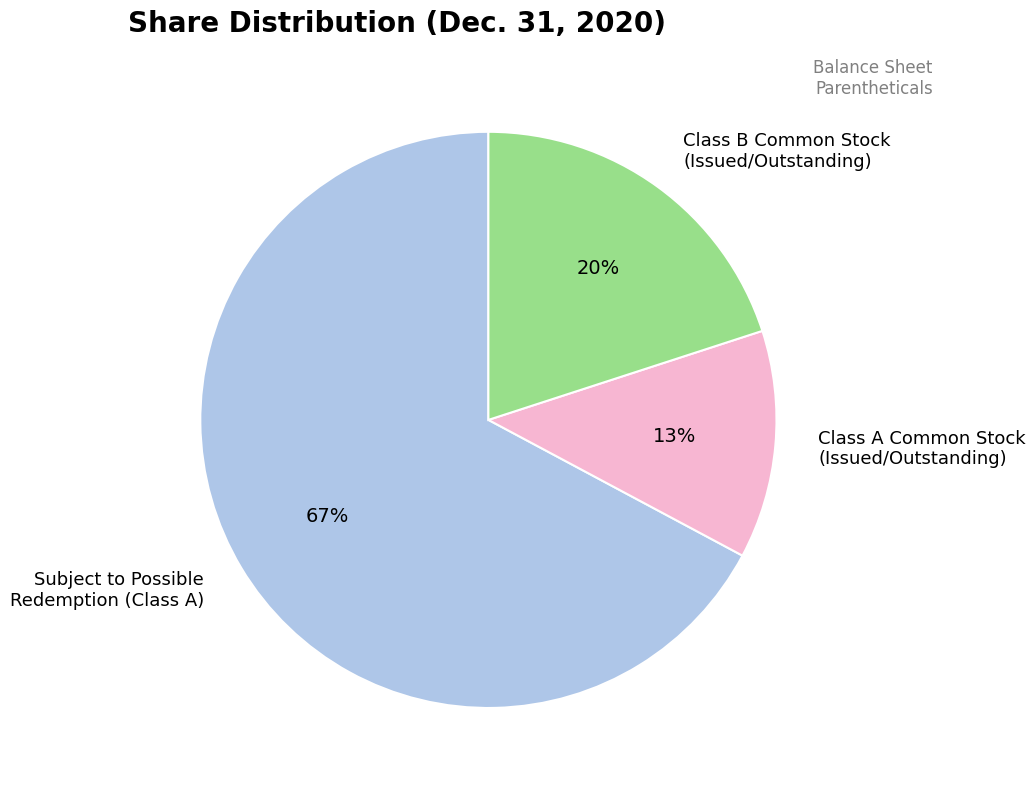

How many segments does this pie chart have?

3